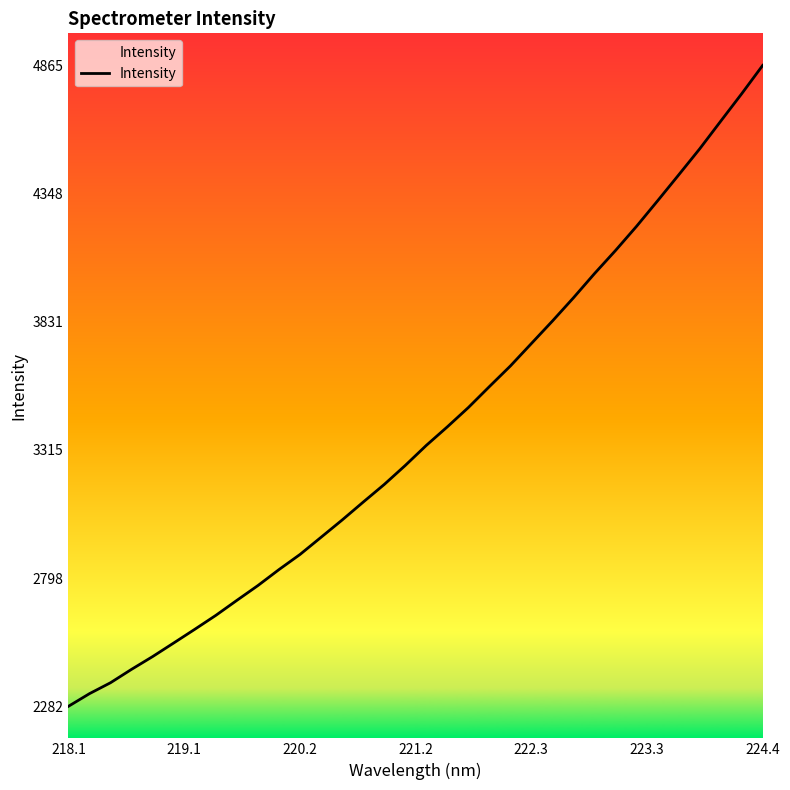

What is the maximum value shown in the chart?

4864.5